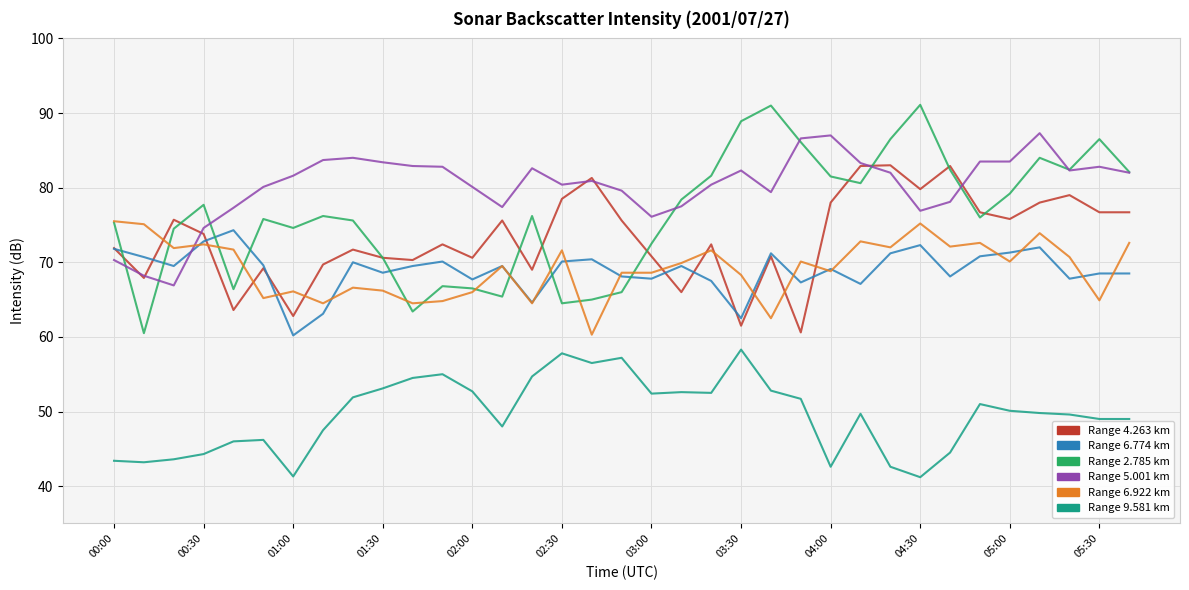

Is this an area chart (filled region under the line)?

No